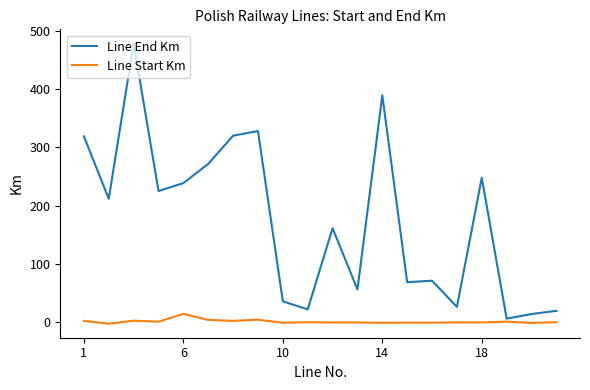

Which series has the widest spread of values?

Line End Km